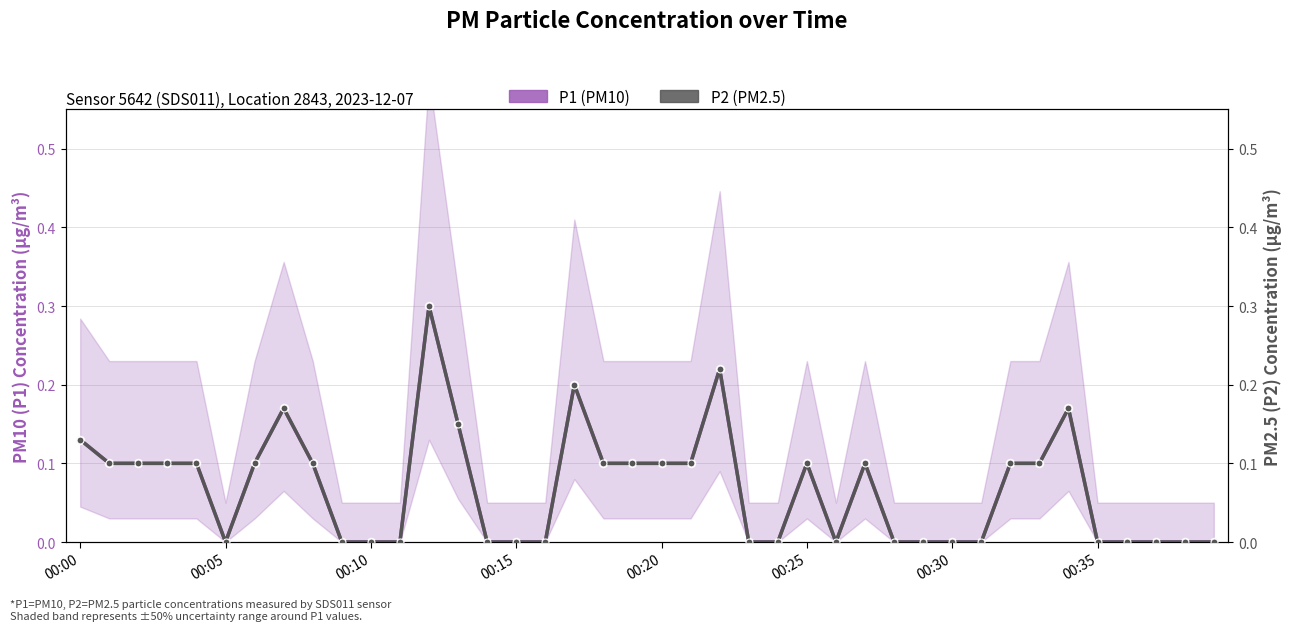

What is the average value of the P2 (PM2.5) series?

0.1